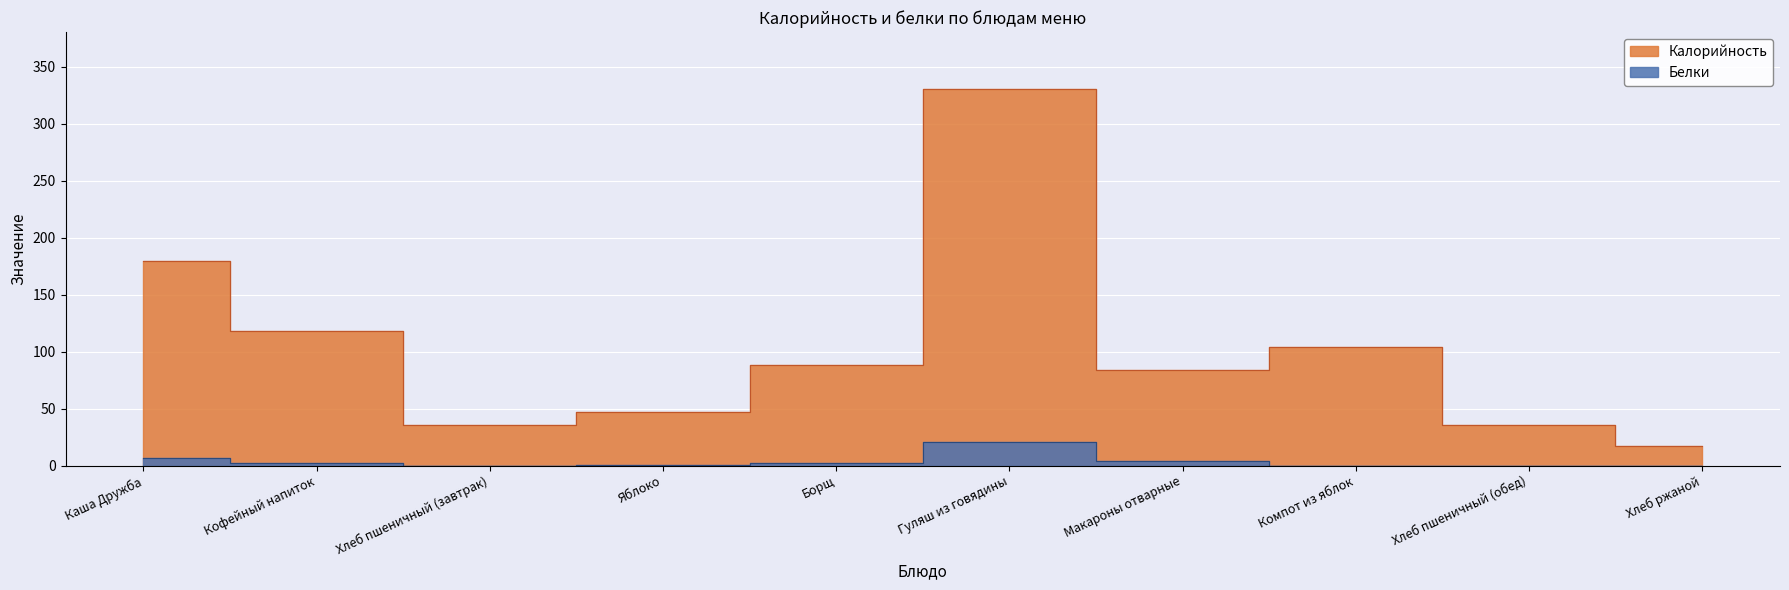

True or false: Калорийность and Белки intersect in this chart.

False